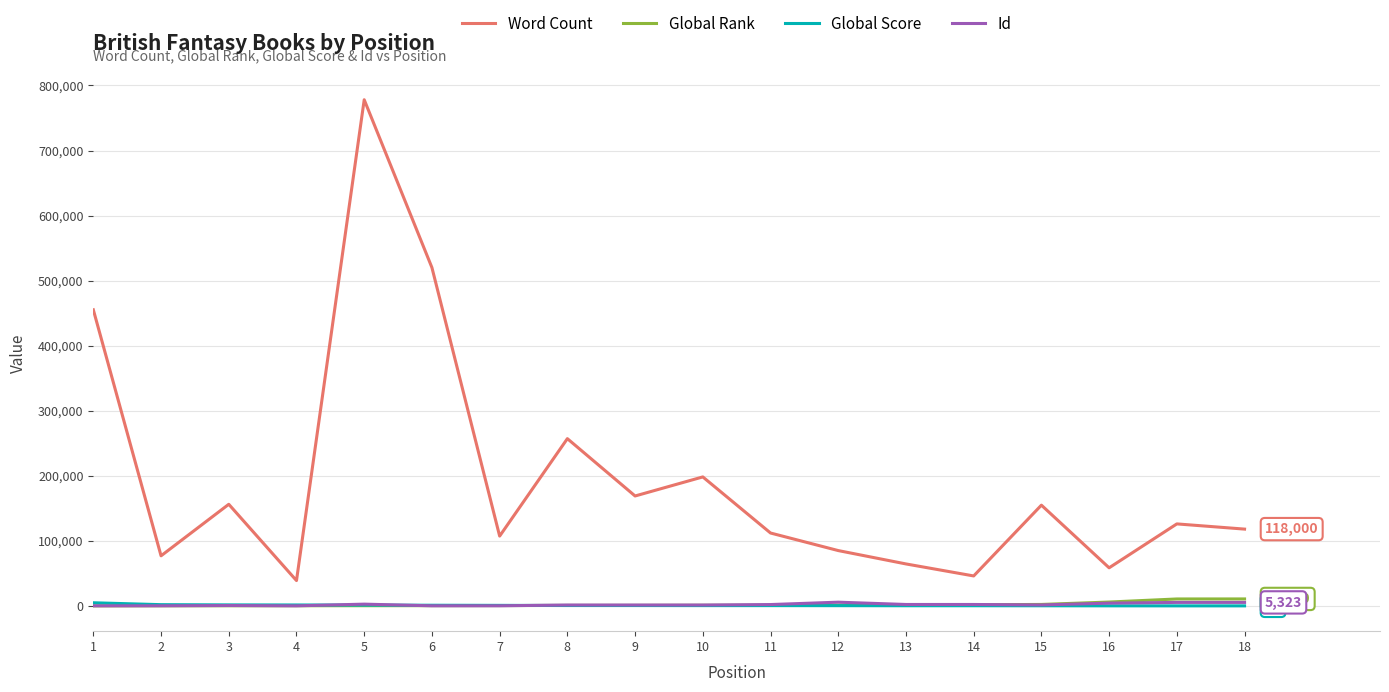

What is the difference between the maximum and minimum values in the Id series?

5622